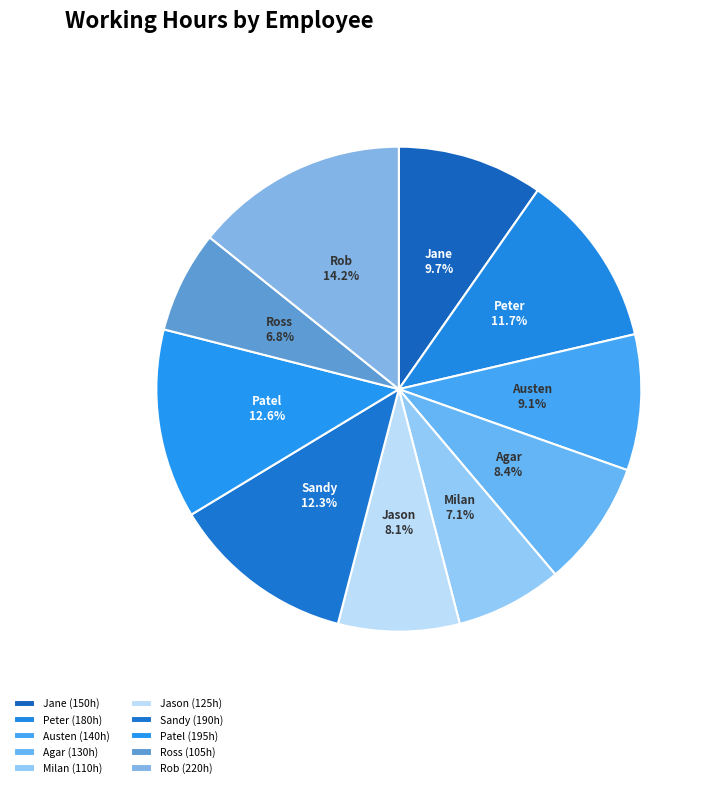

True or false: Jason accounts for 8% of the total.

True